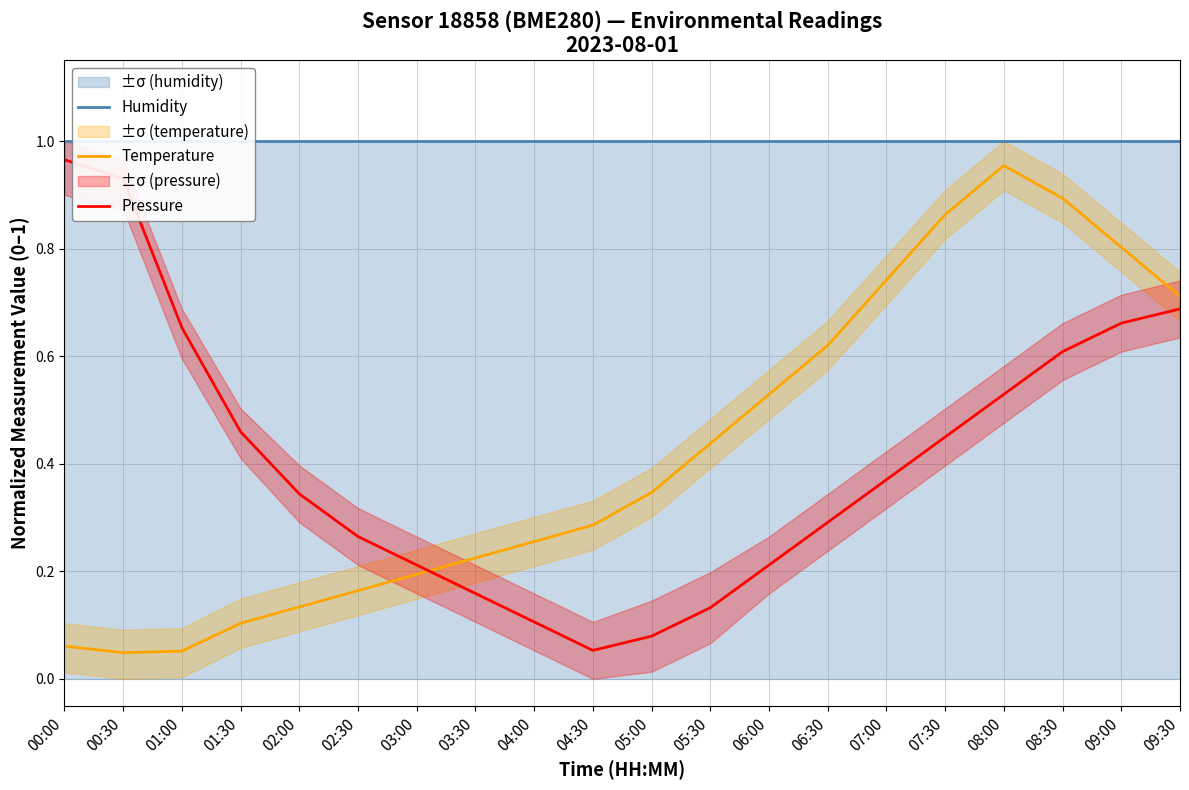

Between 02:00 and 03:30, which series saw the biggest shift?

Pressure